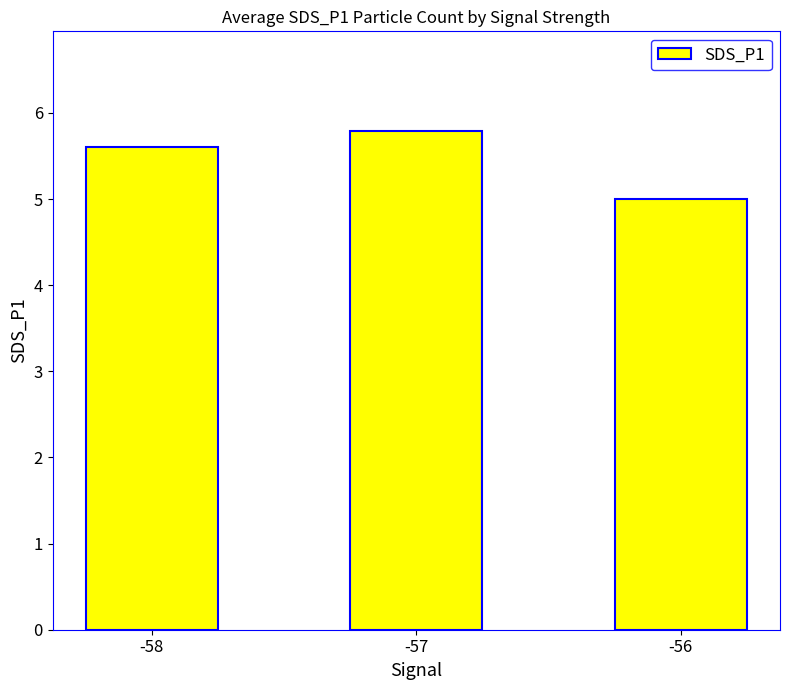

Rank the categories by value from highest to lowest.

-57, -58, -56